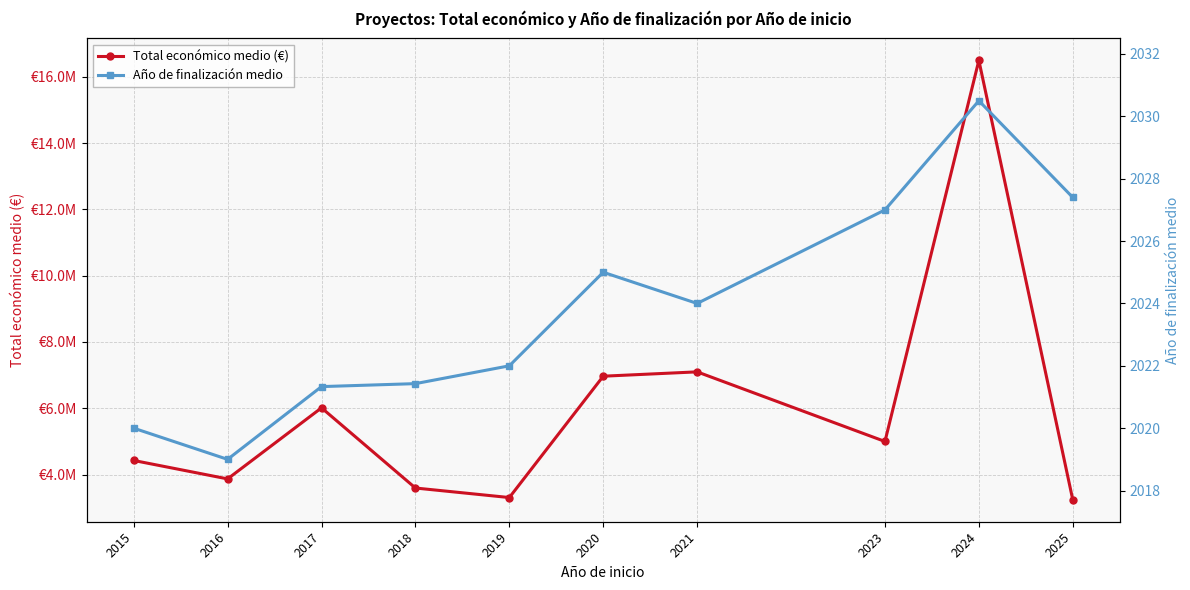

Reading right to left, extract all data points from this chart.

Total económico medio (€): 3239617.4	16497127.5	4998268.0	7098662.5	6967750.3	3306382.7	3593907.1	6013078.3	3869166.8	4424966.0
Año de finalización medio: 2027.4	2030.5	2027.0	2024.0	2025.0	2022.0	2021.4	2021.3	2019.0	2020.0